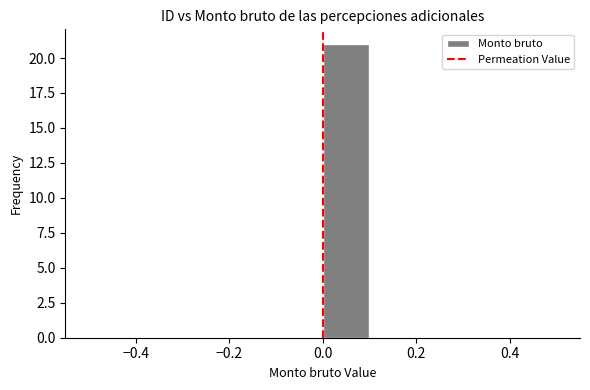

Reading left to right, transcribe this chart: for each bar, give the range it covers on the x-axis and its height. The values are not printed on the chart, so give them approximately, as read against the axis.

-0.5 to -0.4: 0
-0.4 to -0.3: 0
-0.3 to -0.2: 0
-0.2 to -0.1: 0
-0.1 to 0.0: 0
0.0 to 0.1: 21
0.1 to 0.2: 0
0.2 to 0.3: 0
0.3 to 0.4: 0
0.4 to 0.5: 0